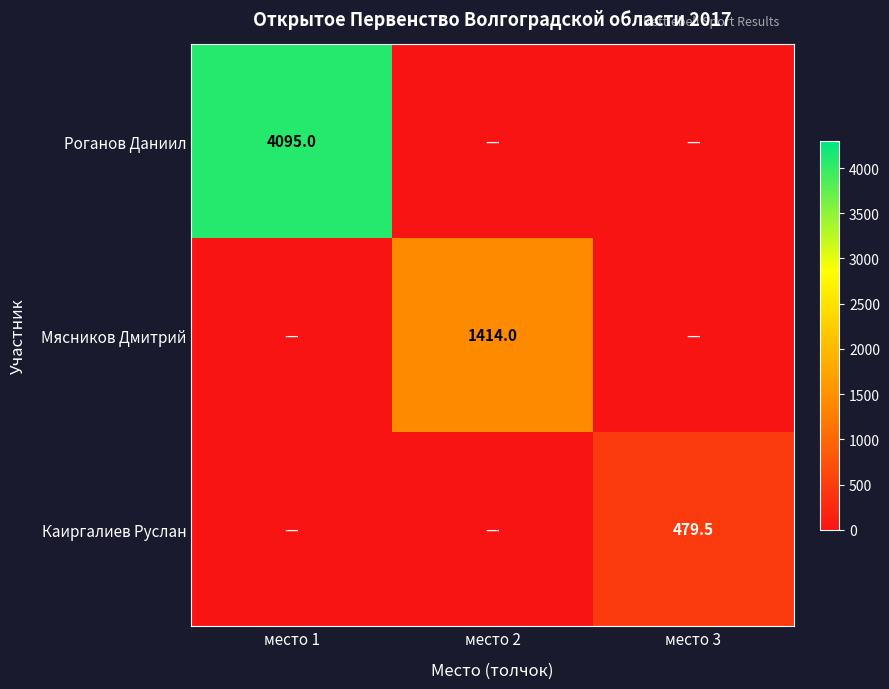

Is it true that Роганов Даниил equals 6070.2 at место 1?

False